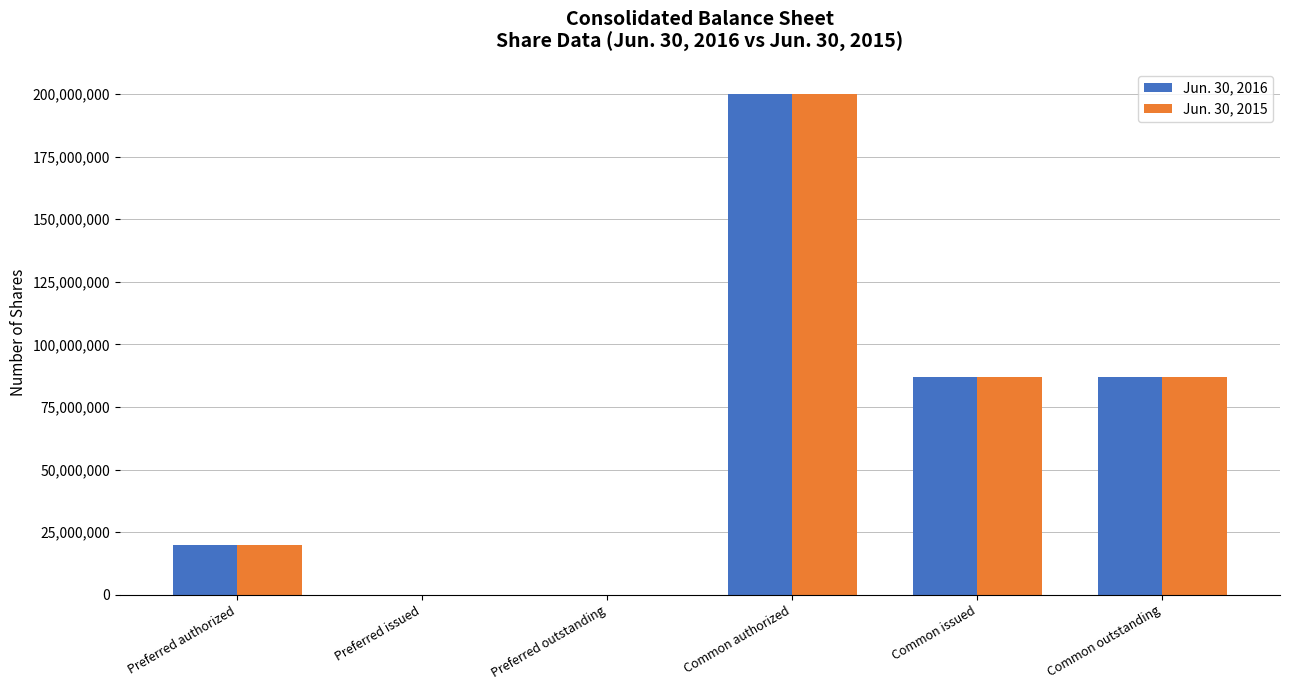

Where does the Jun. 30, 2015 series first go above 86984000?

Common authorized